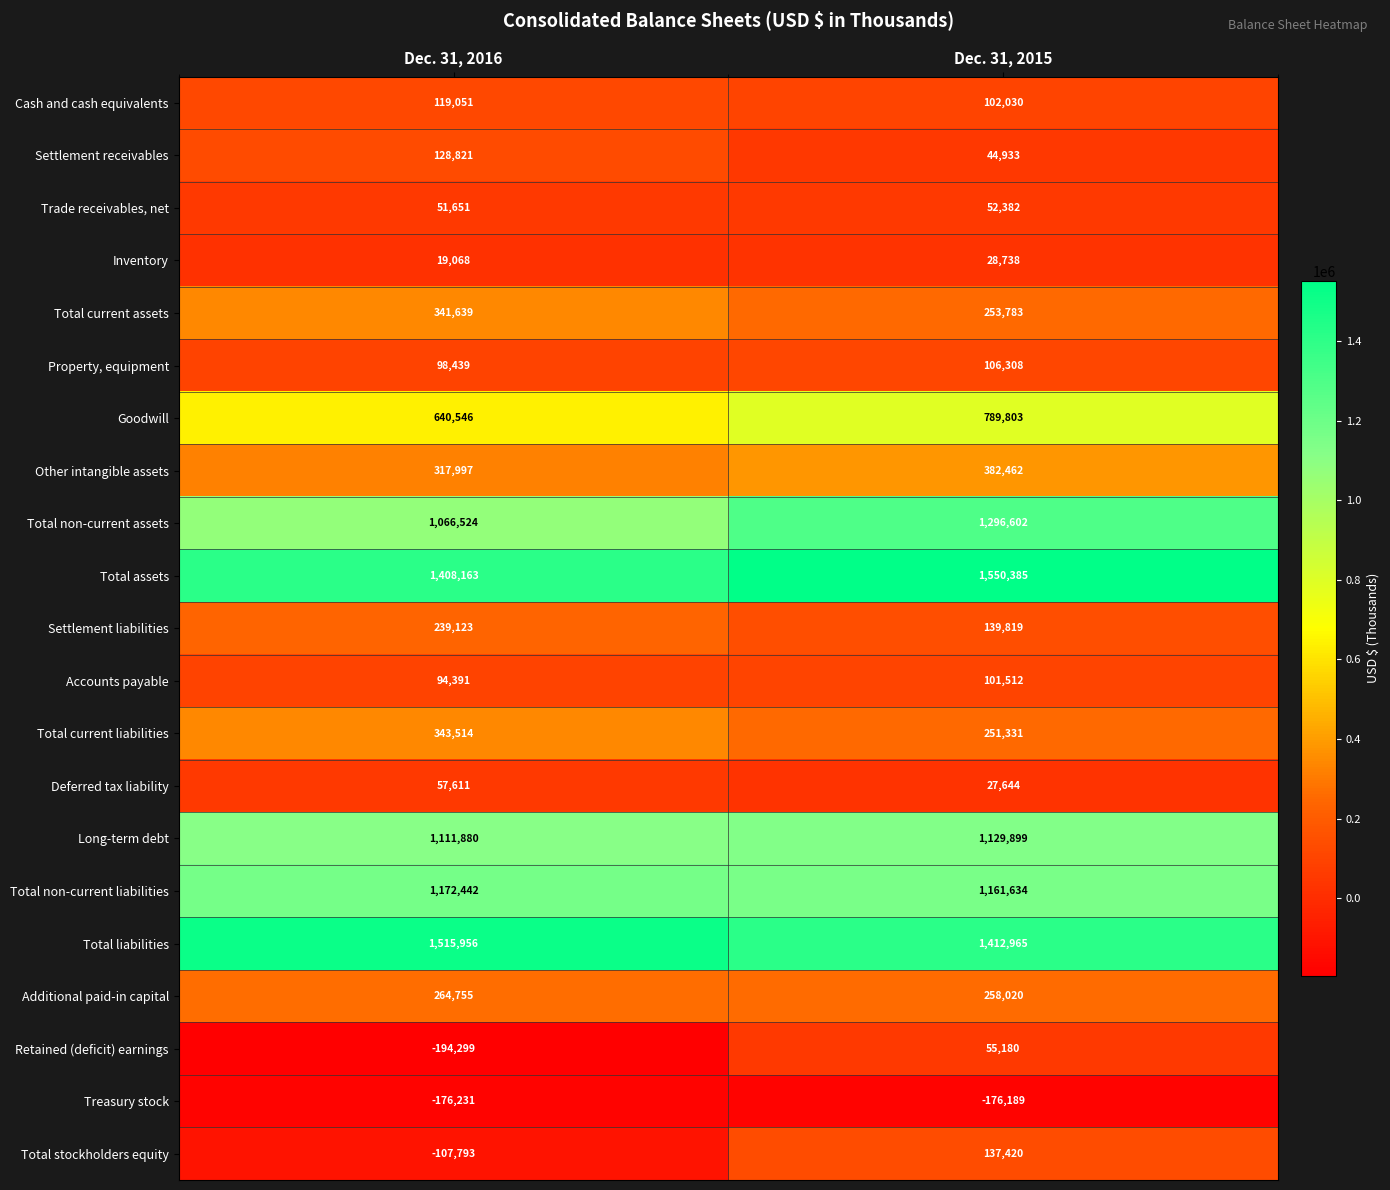

True or false: Total assets has a value of 1550385 at Dec. 31, 2015.

True